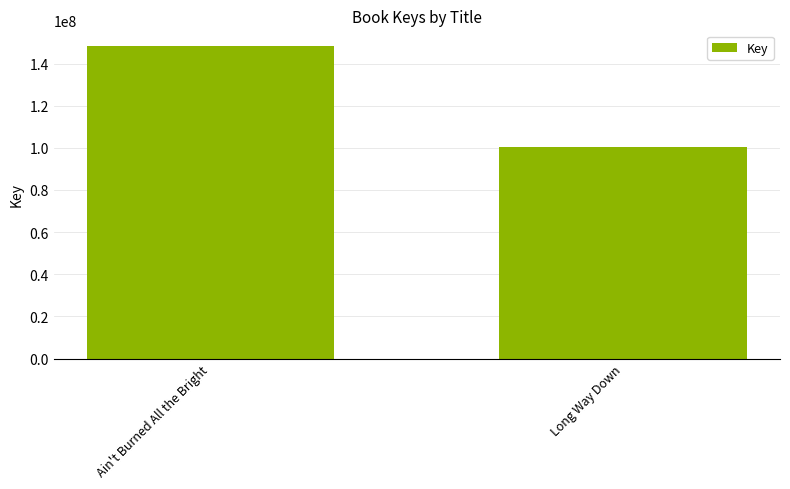

Reading right to left, transcribe all the data shown in this chart.

100356512	148351318